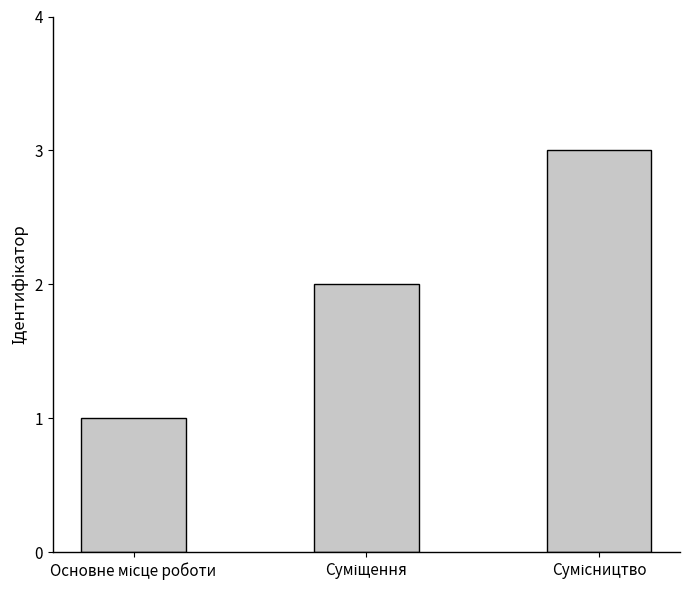

What is the maximum value shown in the chart?

3